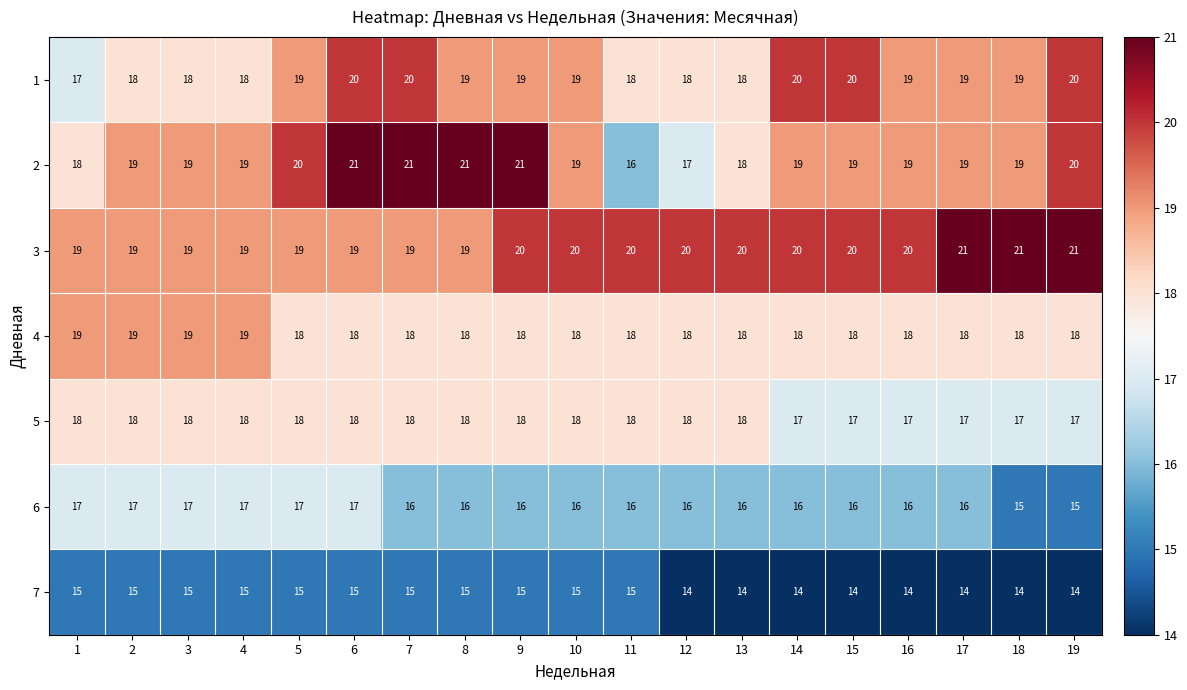

What is the highest value of the 7 series?

15